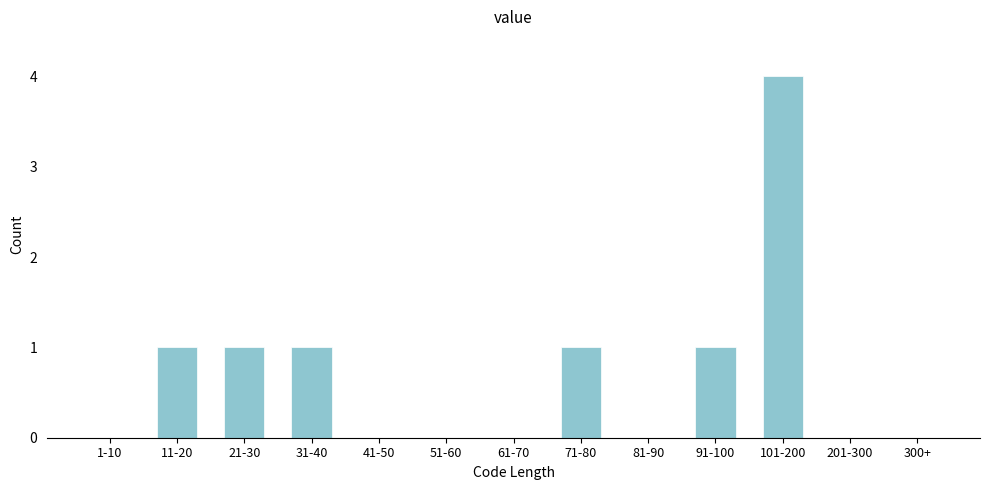

Reading left to right, list all the values displayed in this chart.

1-10=0	11-20=1	21-30=1	31-40=1	41-50=0	51-60=0	61-70=0	71-80=1	81-90=0	91-100=1	101-200=4	201-300=0	300+=0